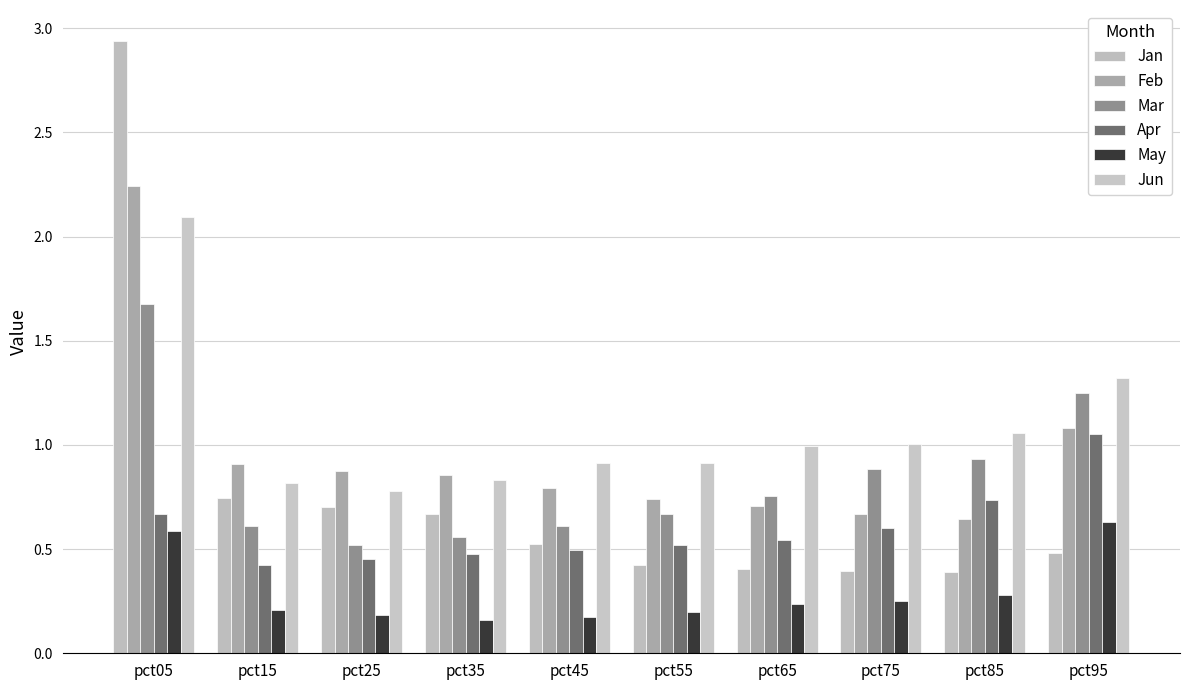

Count the number of categories in the chart.

10